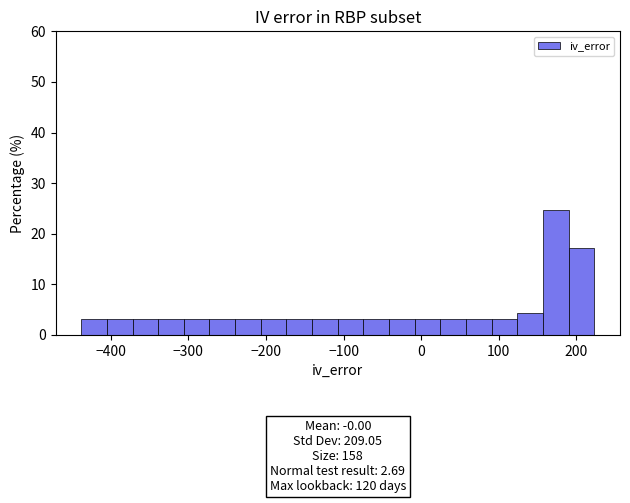

Read against the x-axis, roughly where is the centre of the tallest bar?

170